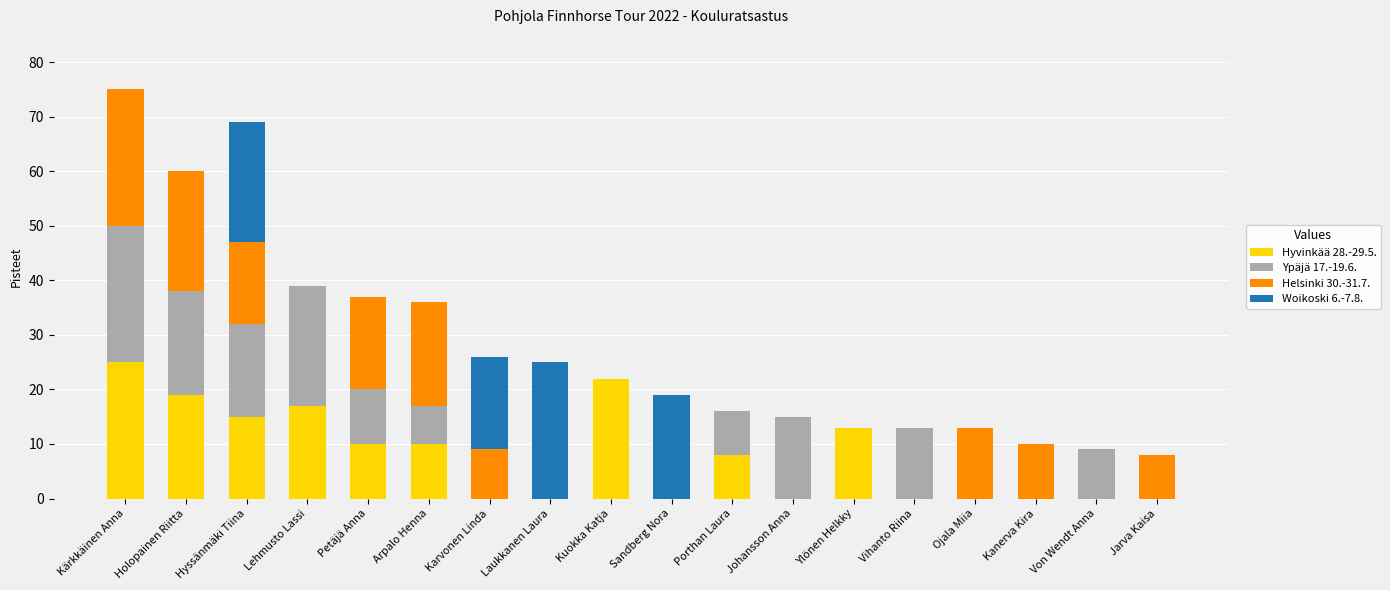

What is the total value across all series at Ylönen Helkky?

13